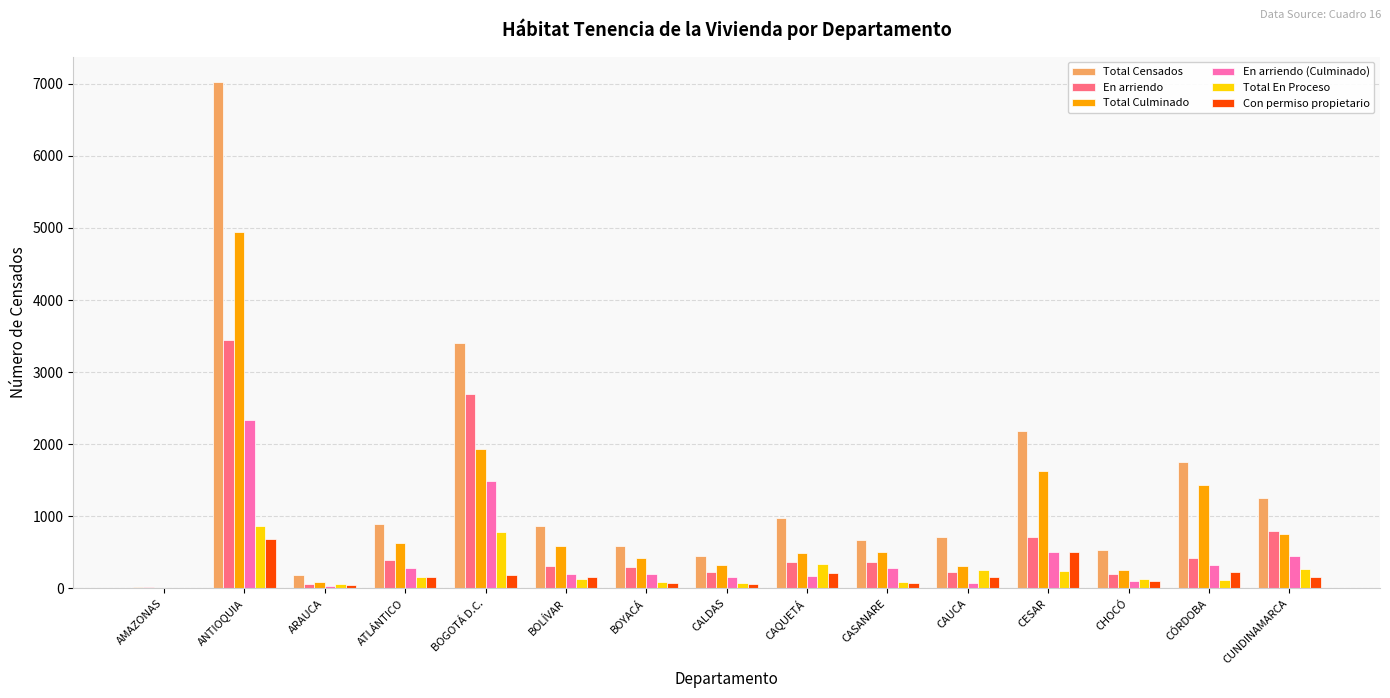

What are all the series names shown in the legend?

Total Censados, En arriendo, Total Culminado, En arriendo (Culminado), Total En Proceso, Con permiso propietario